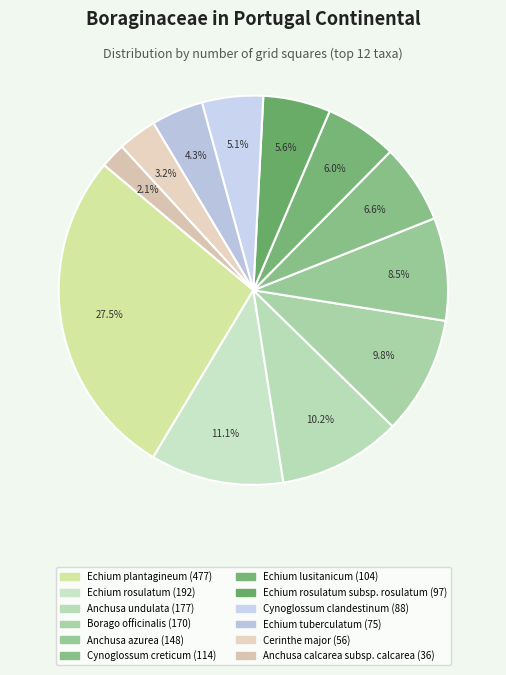

How many segments does this pie chart have?

12